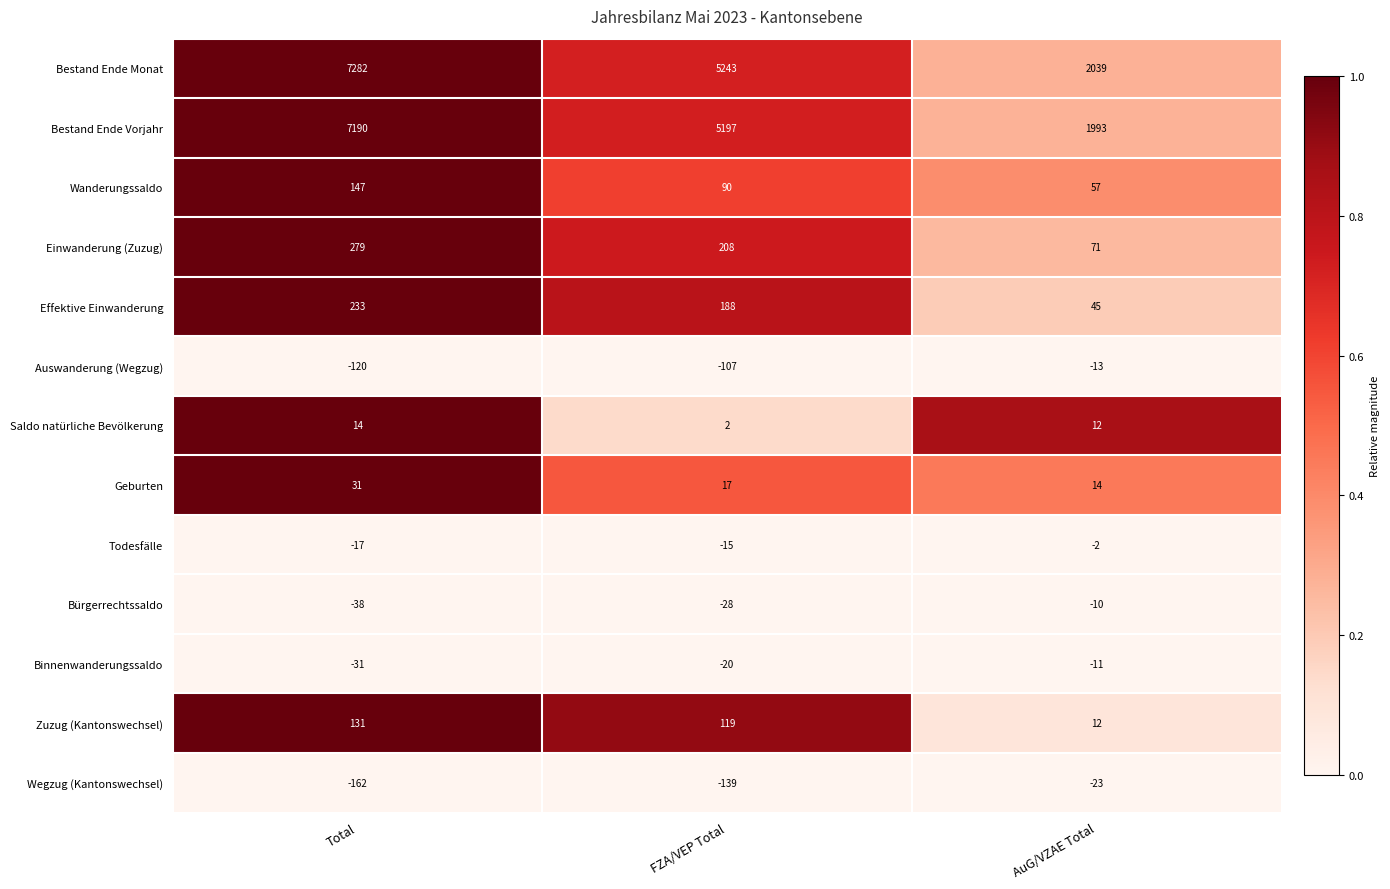

The value of Zuzug (Kantonswechsel) at Total is 131. True or false?

True